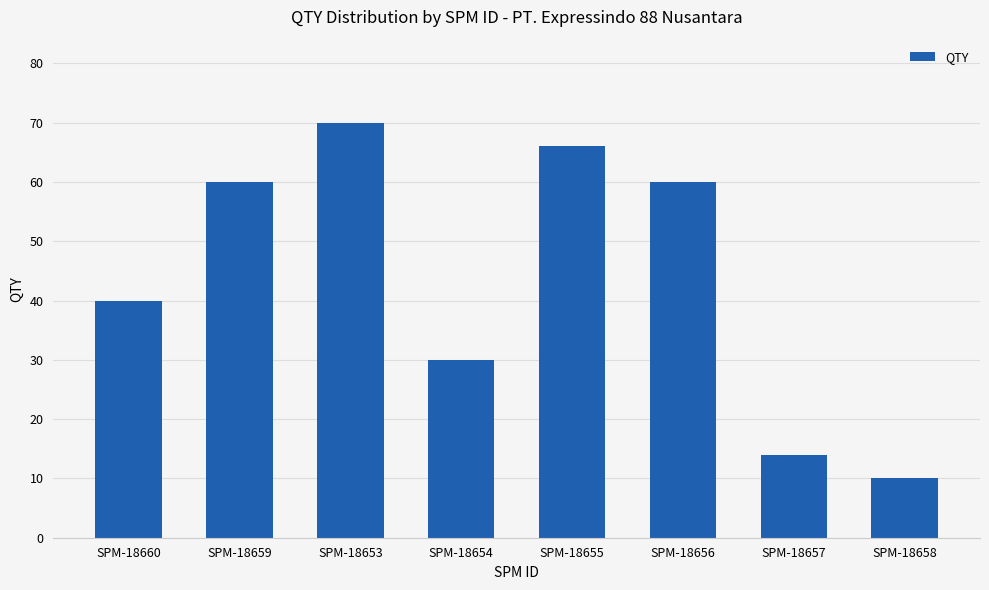

The value at SPM-18655 is 66. True or false?

True